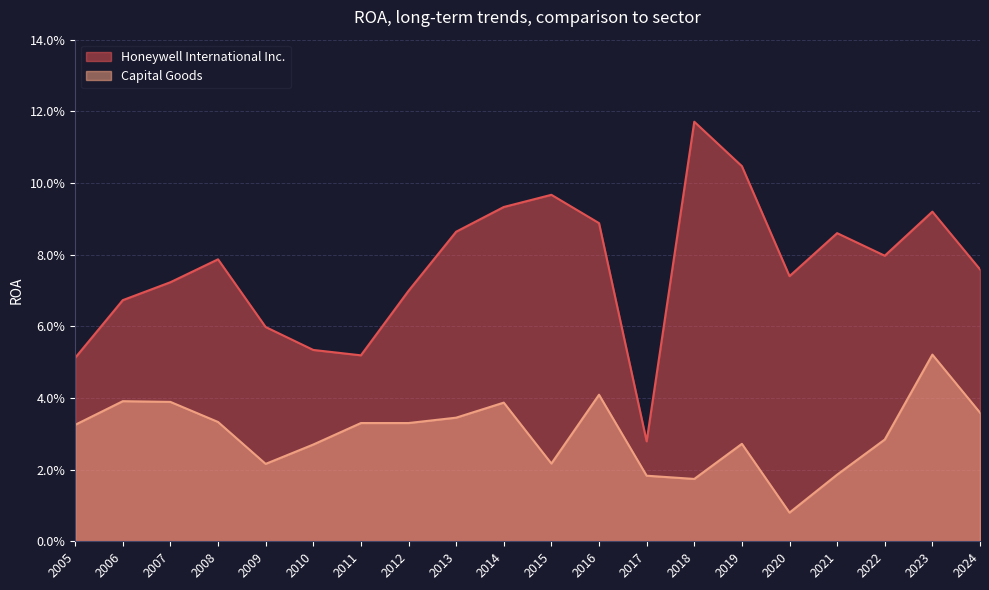

Rank the series by their average value, from highest to lowest.

Honeywell International Inc., Capital Goods